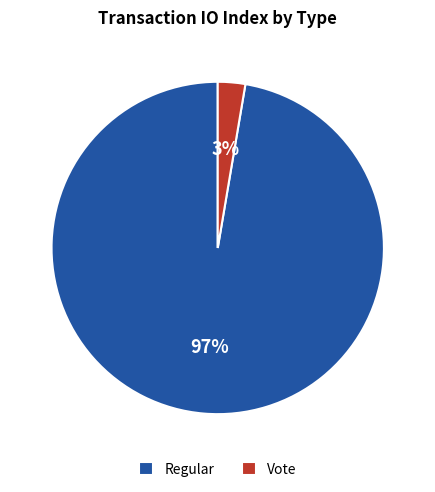

How many slices are in this pie chart?

2